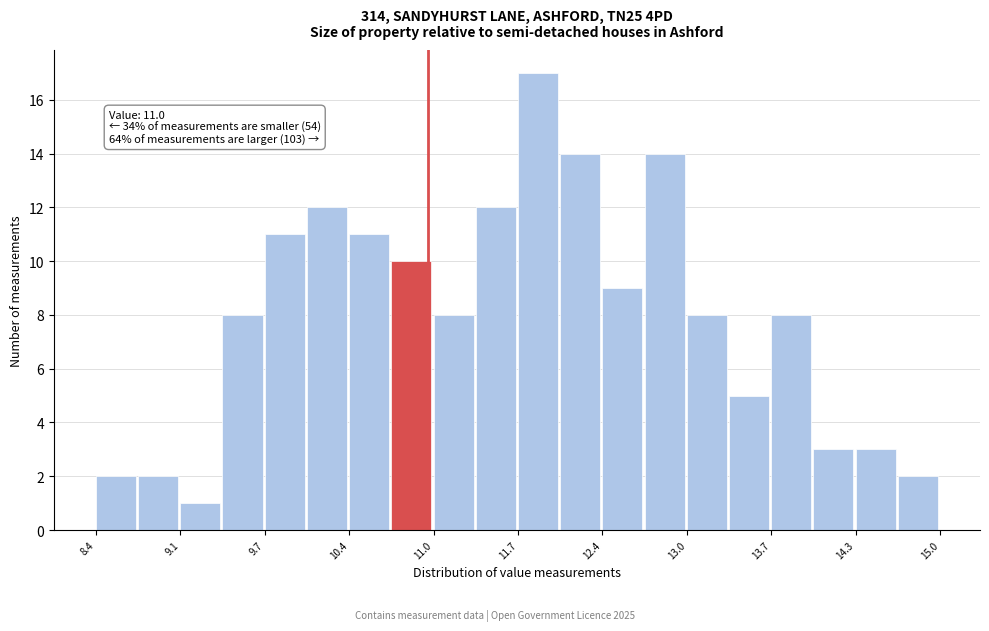

Around what value on the x-axis is the tallest bar? Give the approximate position of its centre, as read against the axis.

11.9